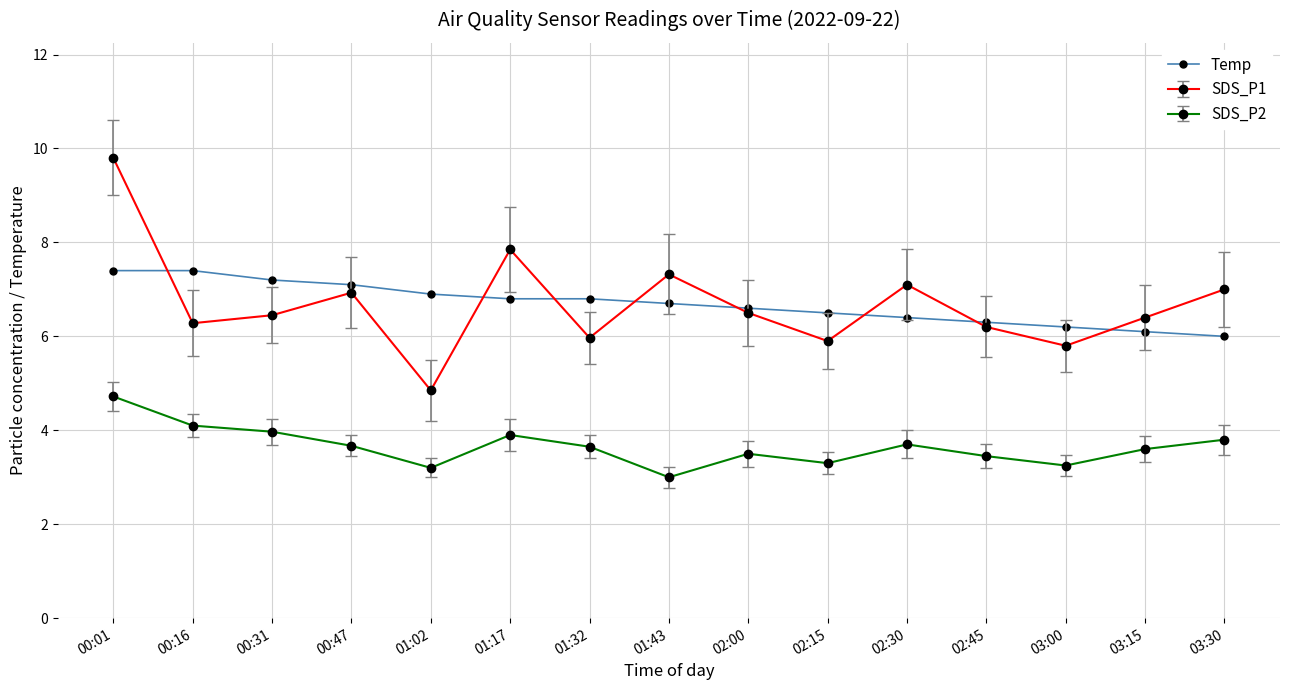

Read the Temp value at 02:30.

6.4